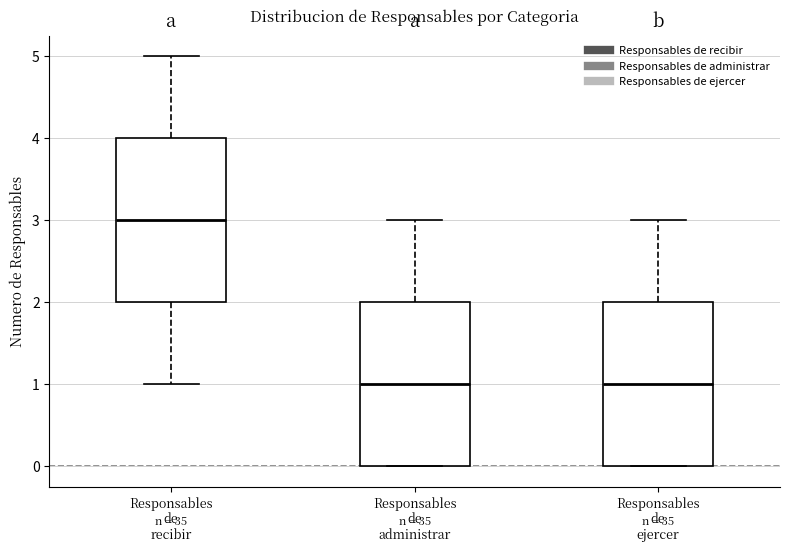

Reading left to right, transcribe this box plot: for each box, give where its median line is, the range the box spans, and where its two whiskers end, as read against the y-axis. The values are not printed on the chart, so give them approximately, as read against the axis.

Responsables de recibir: median 3, box 2 to 4, whiskers 1 to 5
Responsables de administrar: median 1, box 0 to 2, whiskers 0 to 3
Responsables de ejercer: median 1, box 0 to 2, whiskers 0 to 3